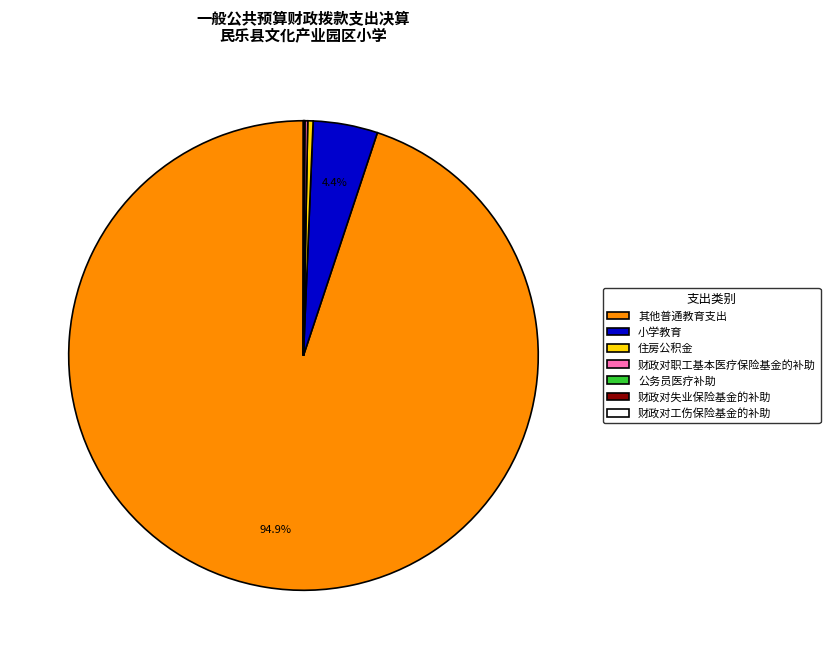

The 其他普通教育支出 slice represents 85% of the pie. True or false?

False